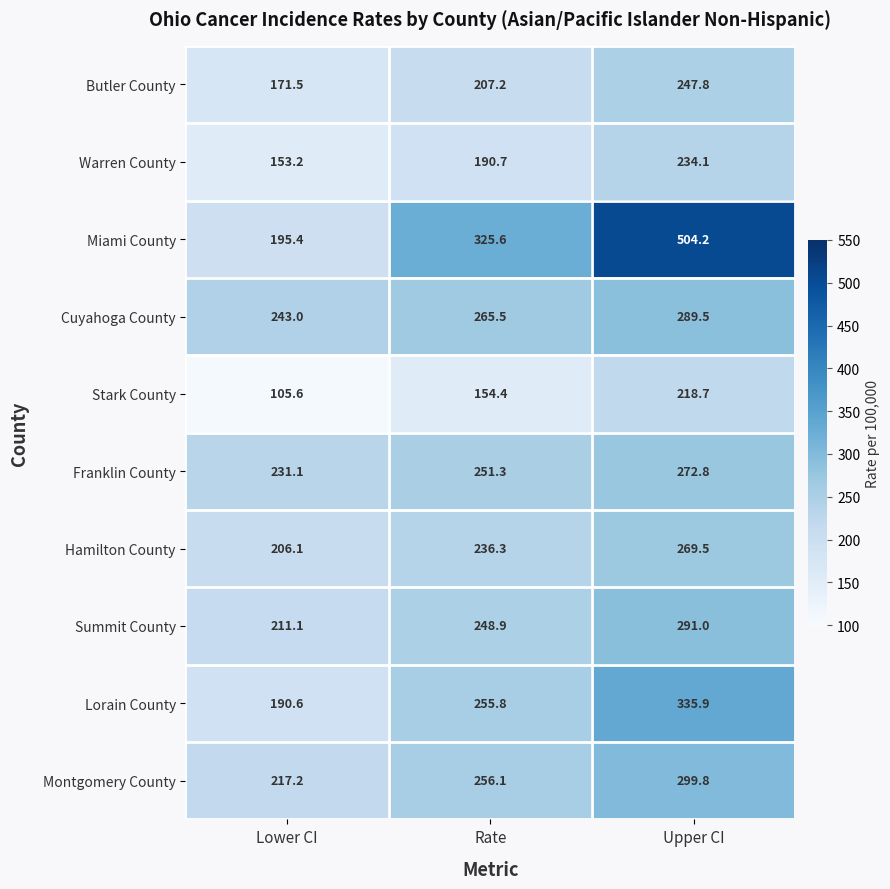

How many data points does each series have?

3